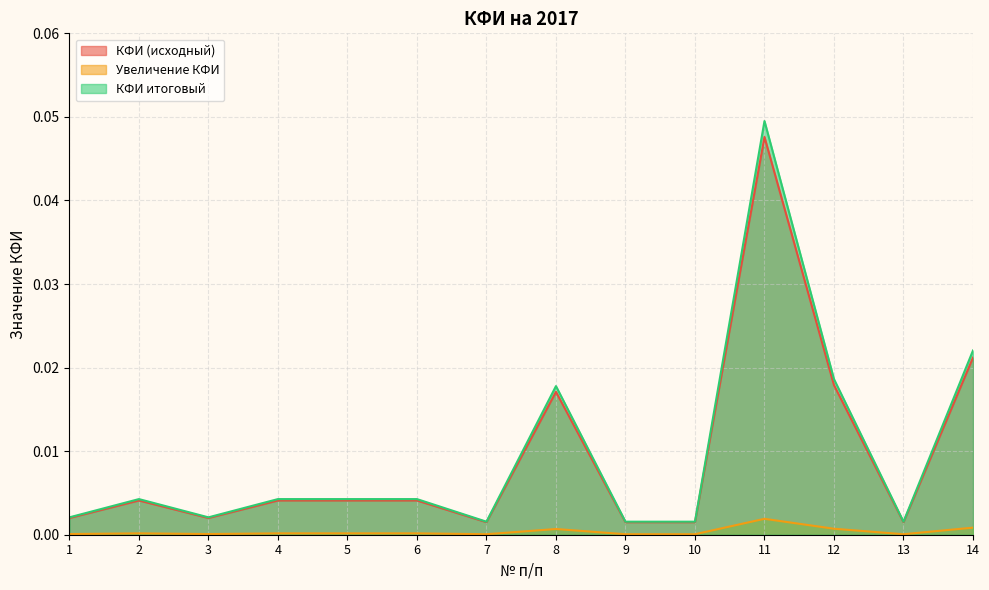

Which series has the largest total across all categories?

КФИ итоговый